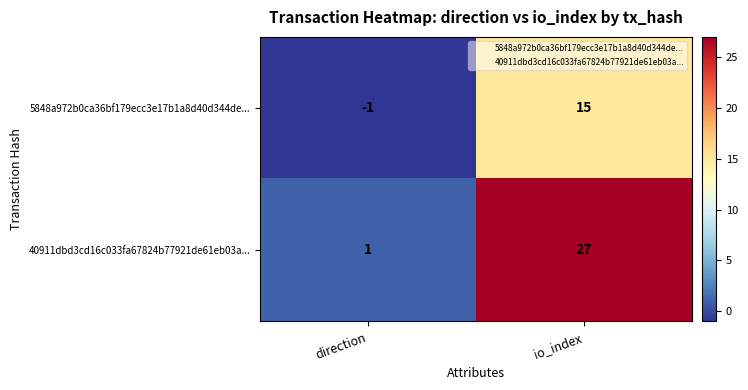

What is the spread (max minus min) of values at io_index?

12